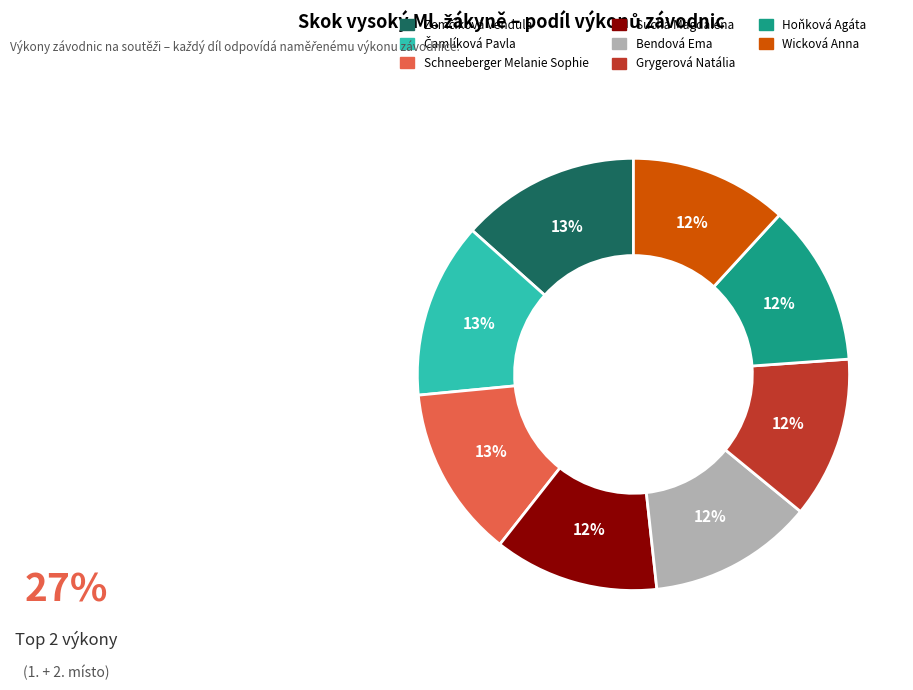

To the nearest percent, what is the combined percentage of Hoňková Agáta and Grygerová Natália?

24%